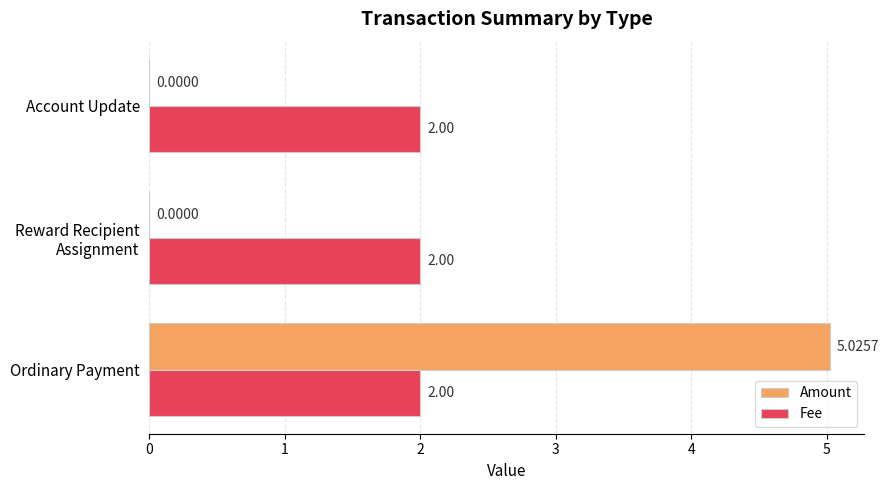

Is the value of Amount at Account Update greater than the value of Fee at Account Update?

No